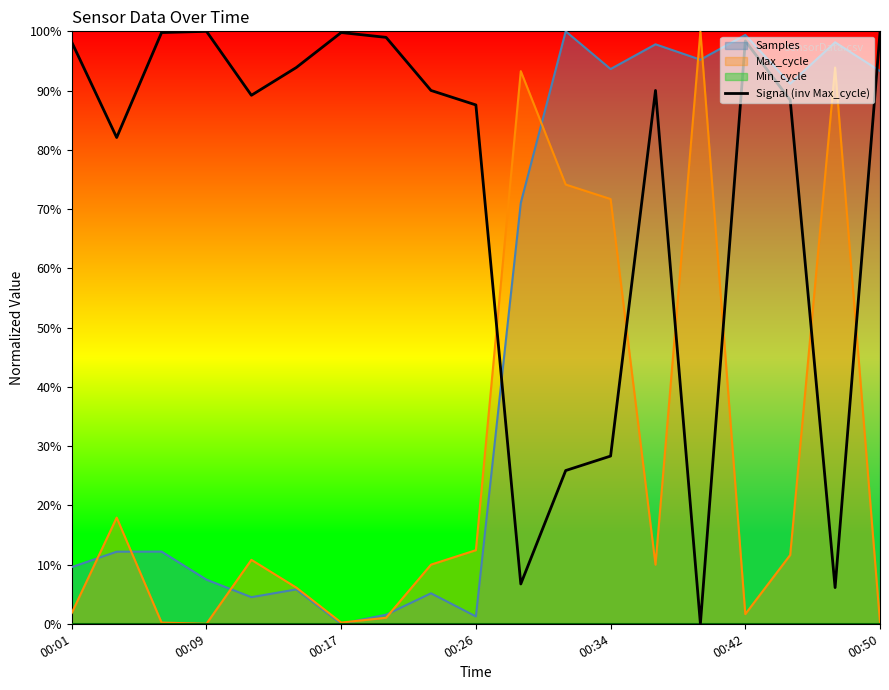

What is the change in value from 15 to 16?

-0.1